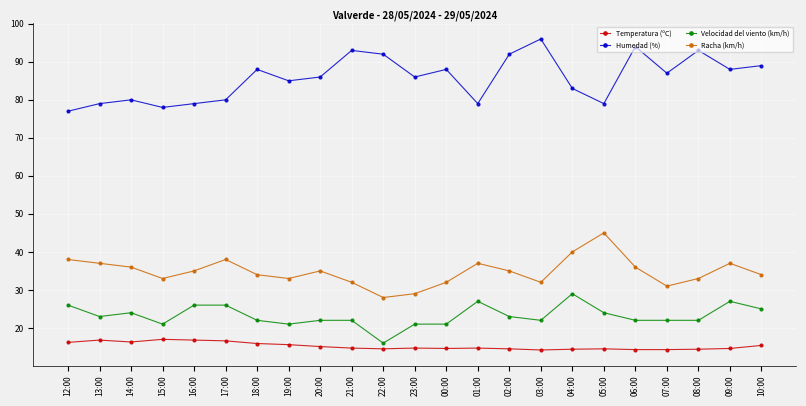

At which category does Racha (km/h) reach its first local valley?

15:00